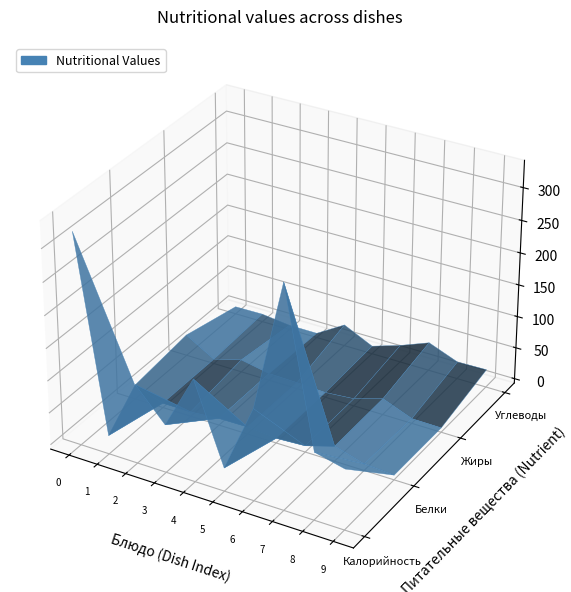

The Печенье series shows 0.9 at 2. True or false?

False